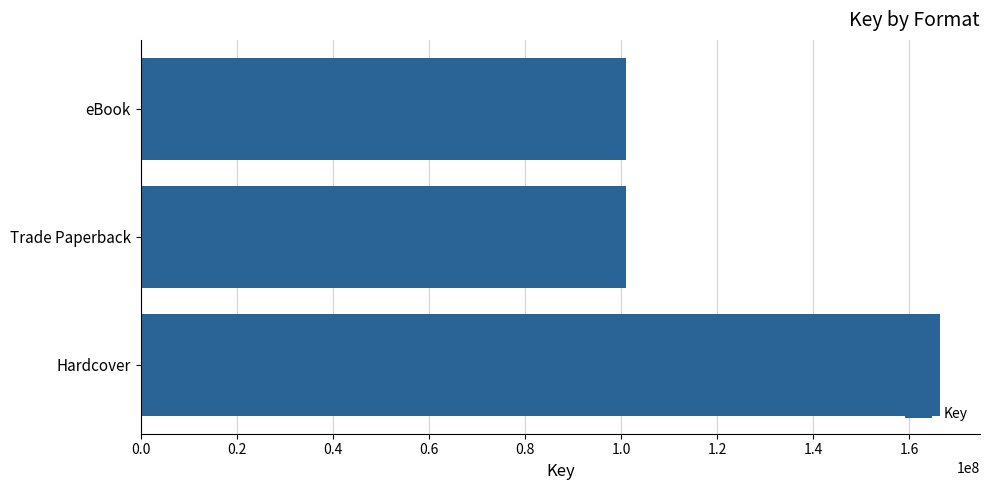

Is it true that the value at Trade Paperback is 101050442?

True